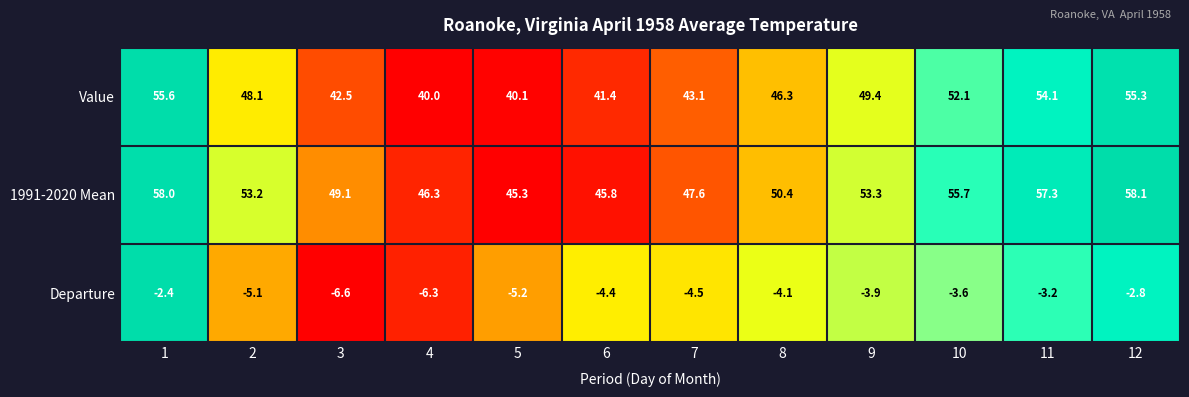

At how many categories does at least one series exceed 0?

12